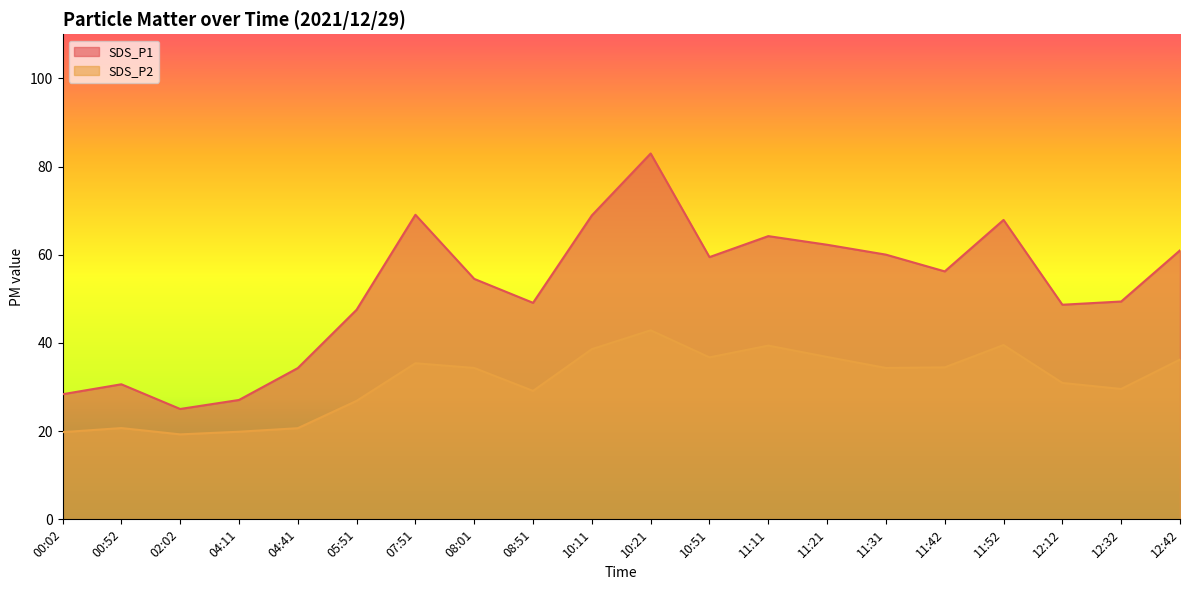

What is the sum of all SDS_P1 values?

1046.7